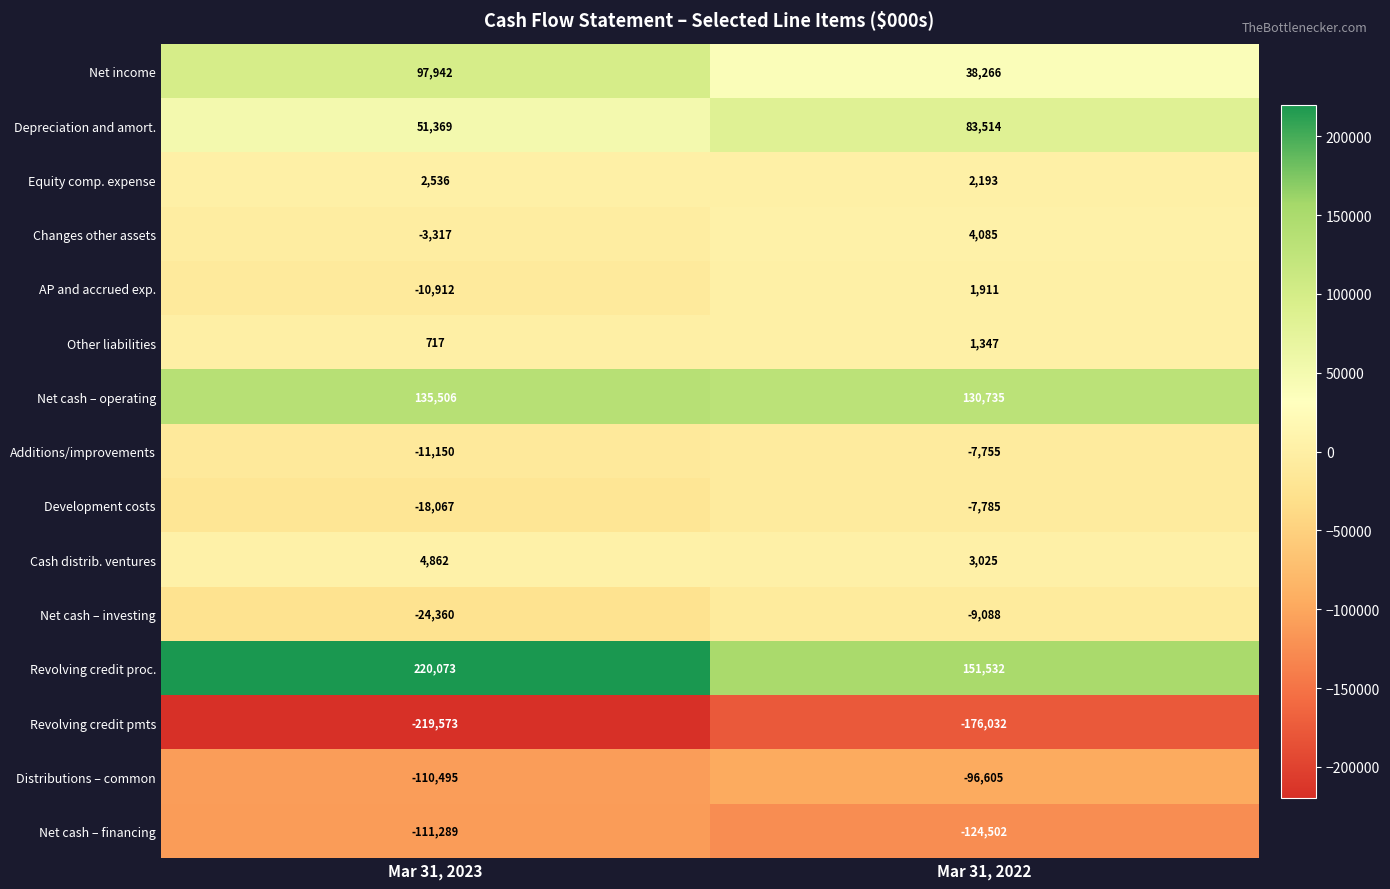

What is the sum of the Depreciation and amort. values at Mar 31, 2023 and Mar 31, 2022?

134883